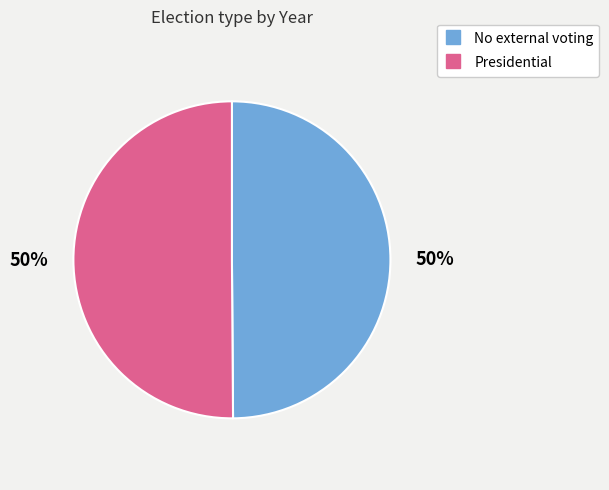

Is the sum of Presidential and No external voting greater than half?

Yes